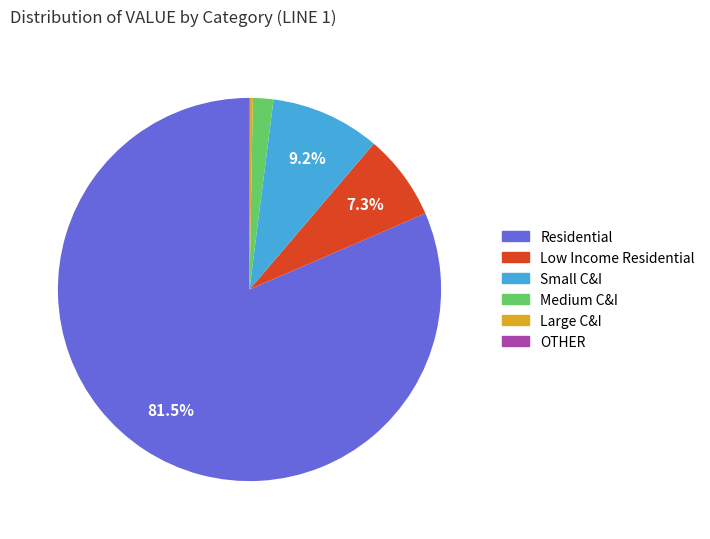

Does any single category account for the majority?

Yes